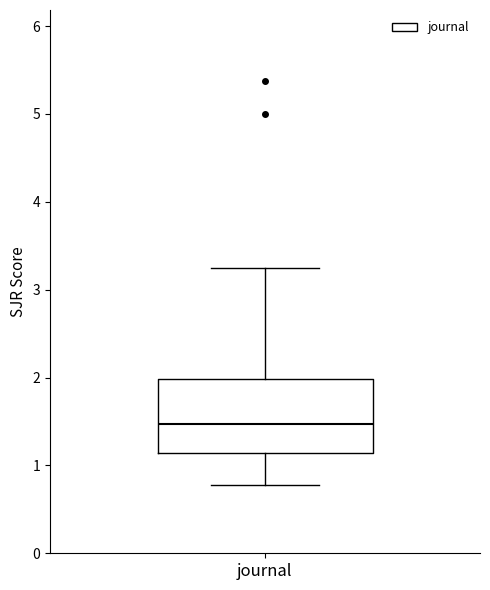

Read this box plot against the y-axis: the position of the median line, the range covered by the box, and the ends of both whiskers. The values are not printed on the chart, so give them approximately, as read against the axis.

median 1.5, box 1.1 to 2.0, whiskers 0.8 to 3.2